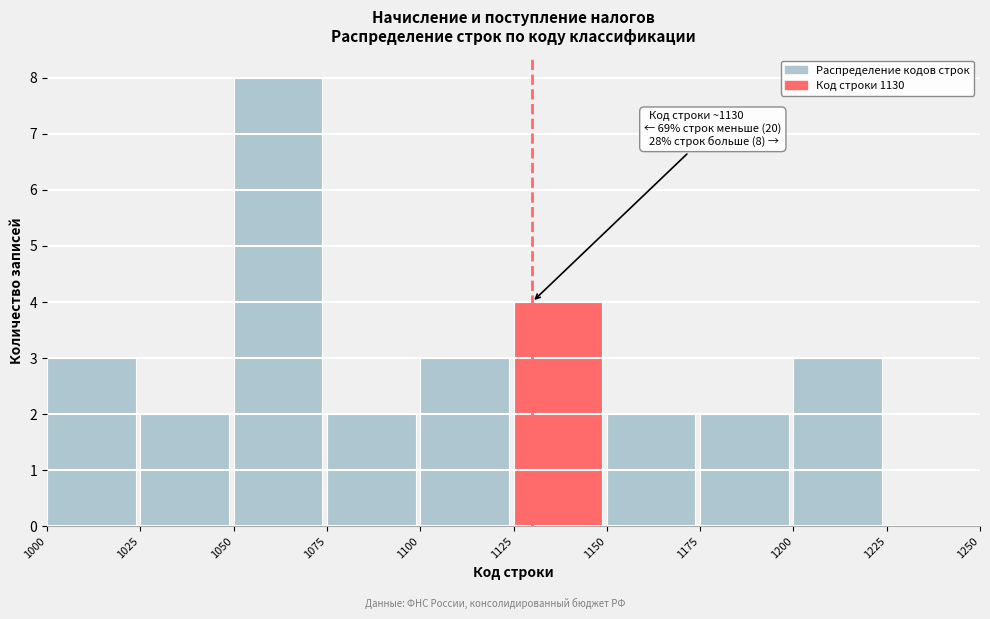

Over which range of the x-axis is the bar tallest?

1050 to 1075